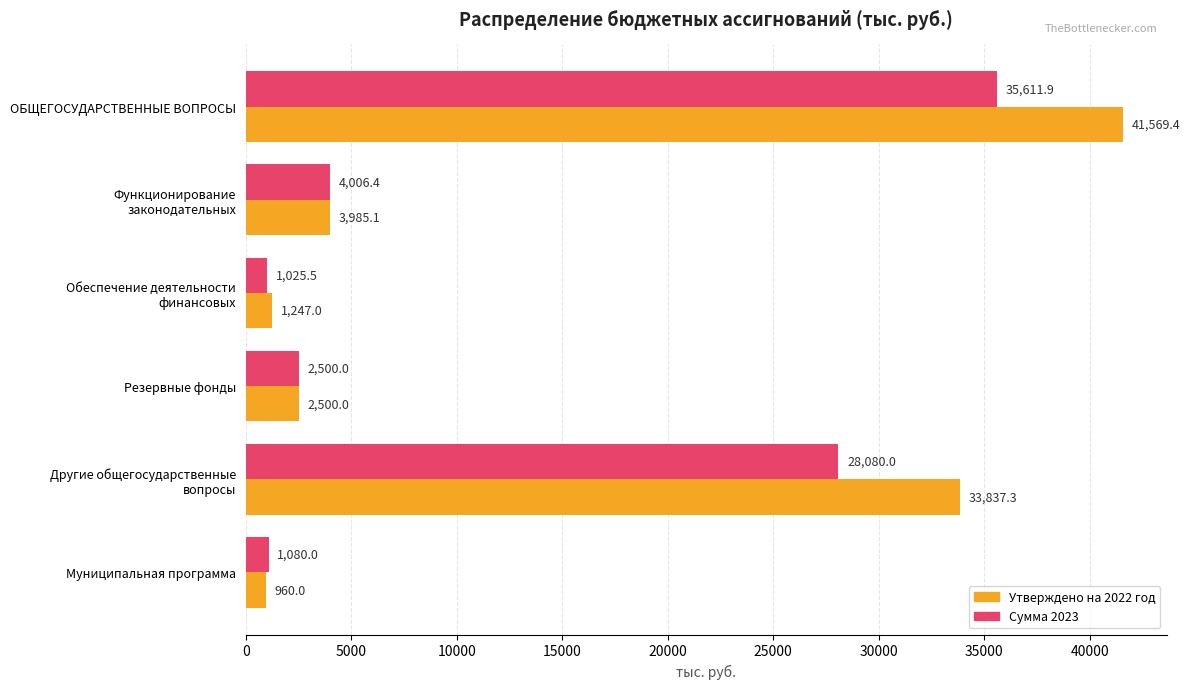

Rank the categories by Утверждено на 2022 год value from highest to lowest.

ОБЩЕГОСУДАРСТВЕННЫЕ ВОПРОСЫ, Другие общегосударственные
вопросы, Функционирование
законодательных, Резервные фонды, Обеспечение деятельности
финансовых, Муниципальная программа